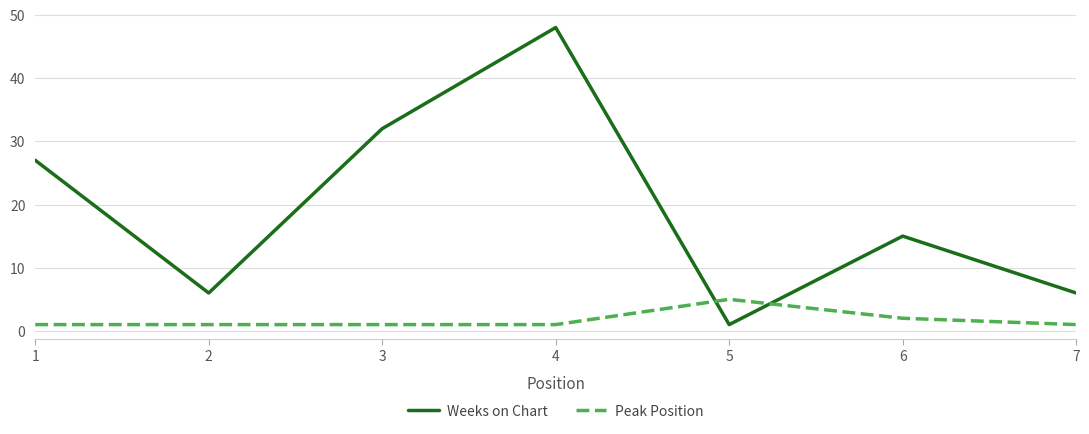

Between 6 and 7, which series saw the biggest shift?

Weeks on Chart